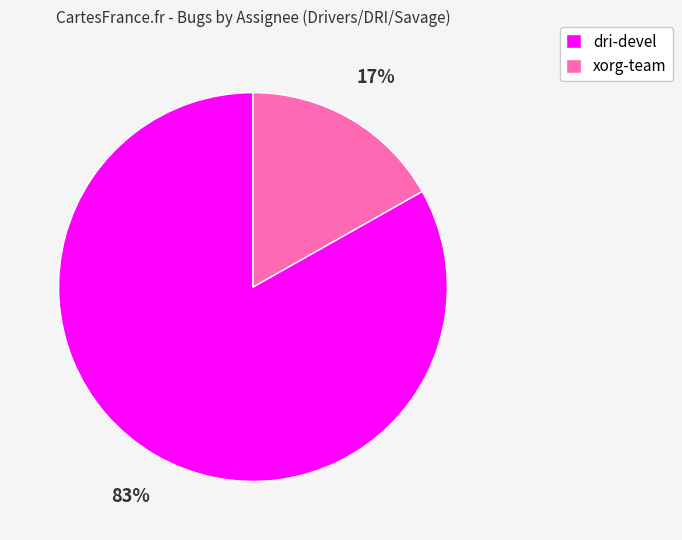

What is the ratio of the value at xorg-team to the value at dri-devel?

0.2